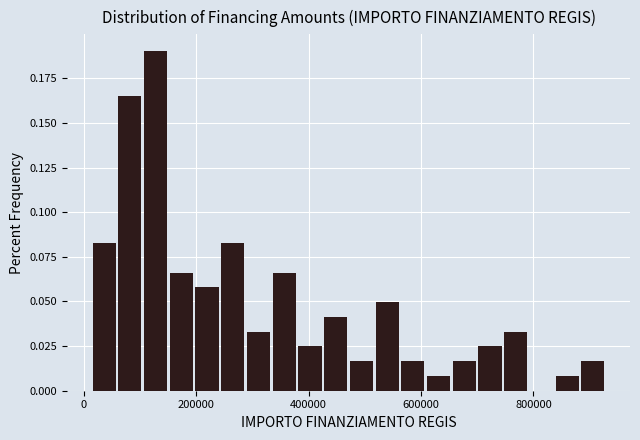

Read against the x-axis, roughly where is the centre of the tallest bar?

120000